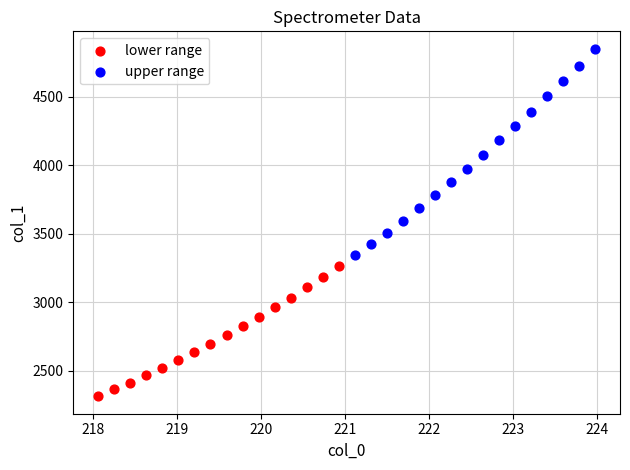

What are all the series names shown in the legend?

lower range, upper range